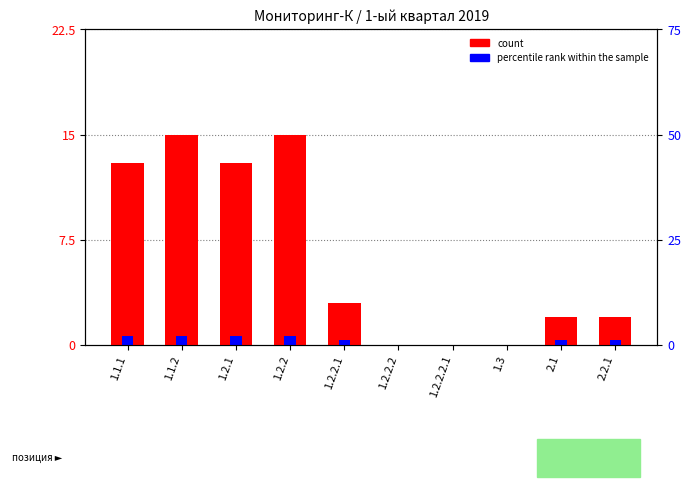

Reading left to right, transcribe all the data shown in this chart.

count: 13.0	15.0	13.0	15.0	3.0	0.0	0.0	0.0	2.0	2.0
percentile rank within the sample: 0.6	0.6	0.6	0.6	0.3	0.0	0.0	0.0	0.3	0.3